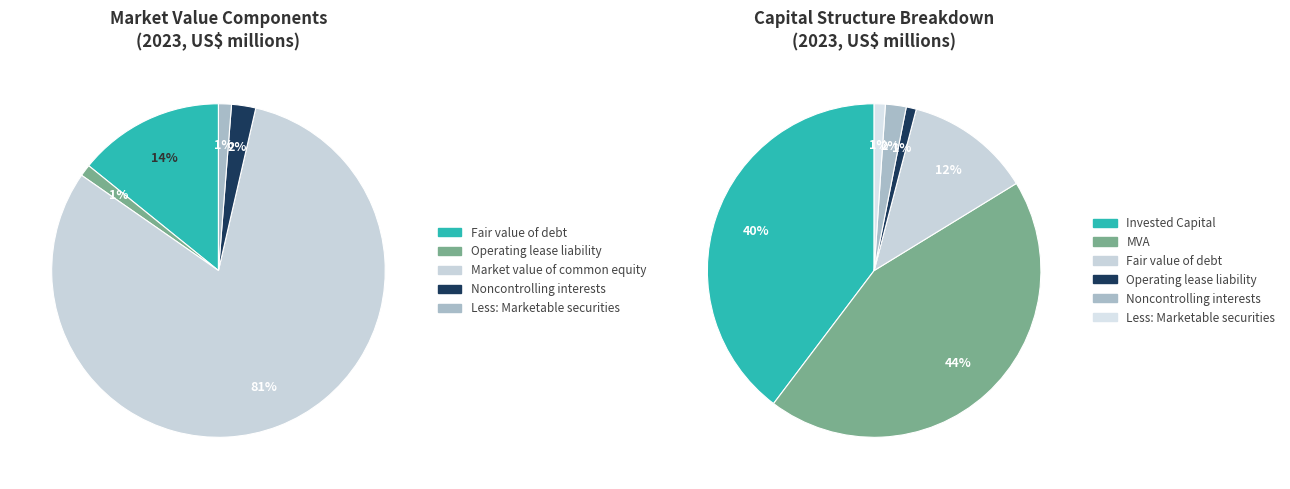

Is it true that Market value of common equity is 71% of the pie?

False